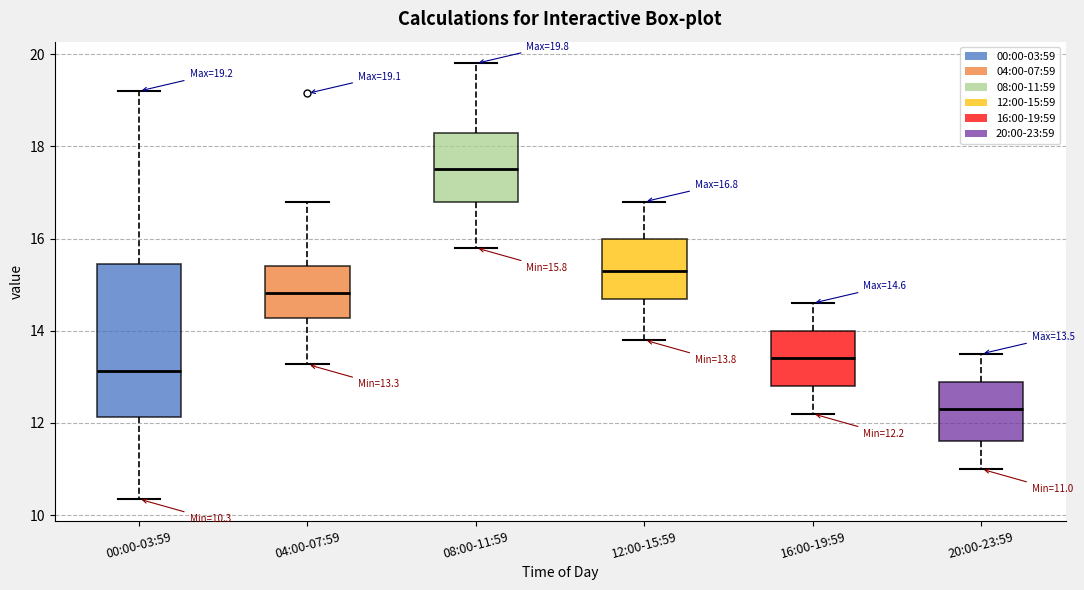

Comparing the boxes themselves (not the whiskers), which one is the tallest?

00:00-03:59